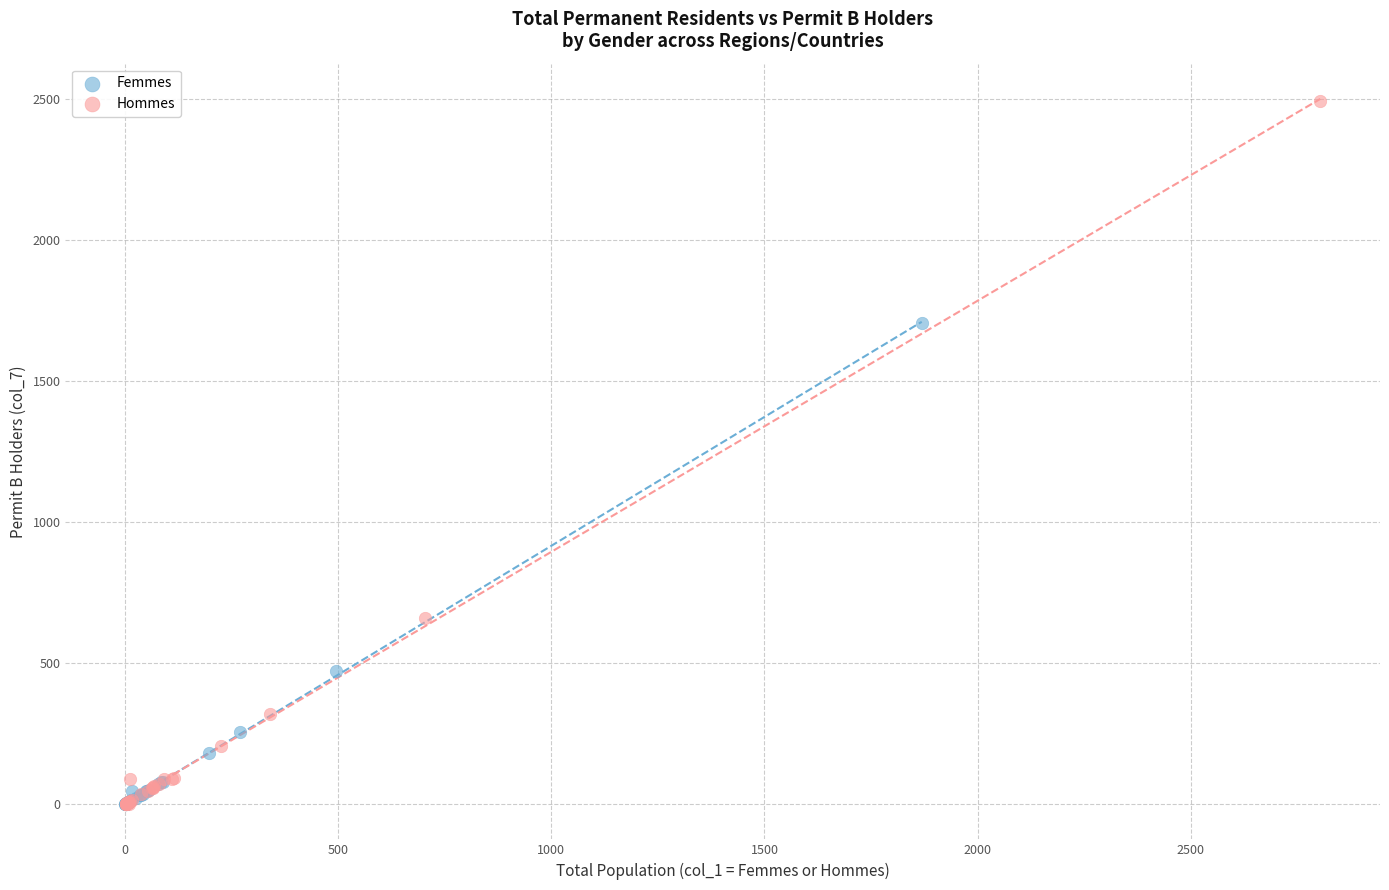

What are all the series names shown in the legend?

Femmes, Hommes